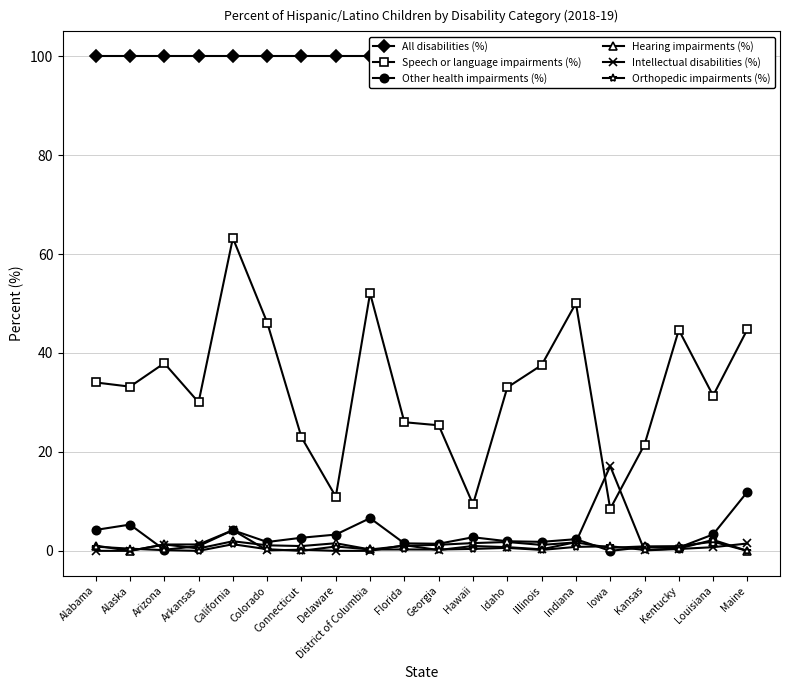

What is the approximate value of All disabilities (%) at Maine?

100.0